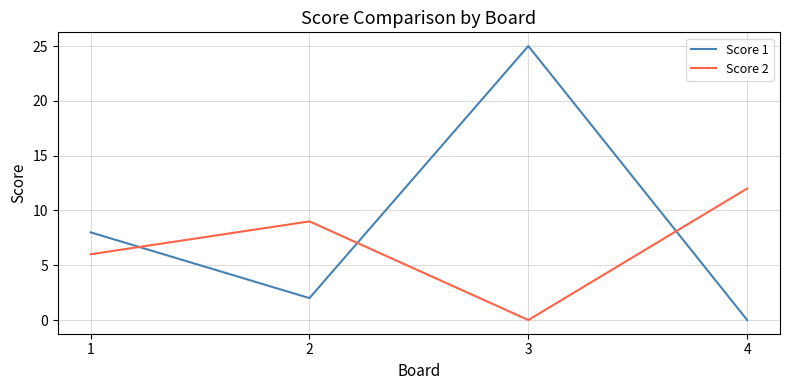

Reading right to left, extract all data points from this chart.

Score 1: 0	25	2	8
Score 2: 12	0	9	6